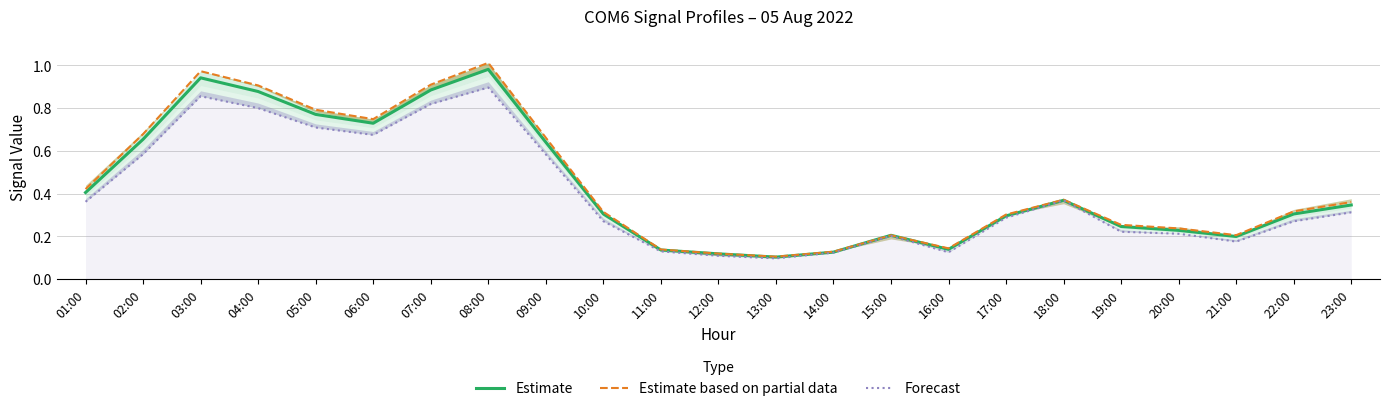

True or false: Estimate and Forecast cross at least once.

False